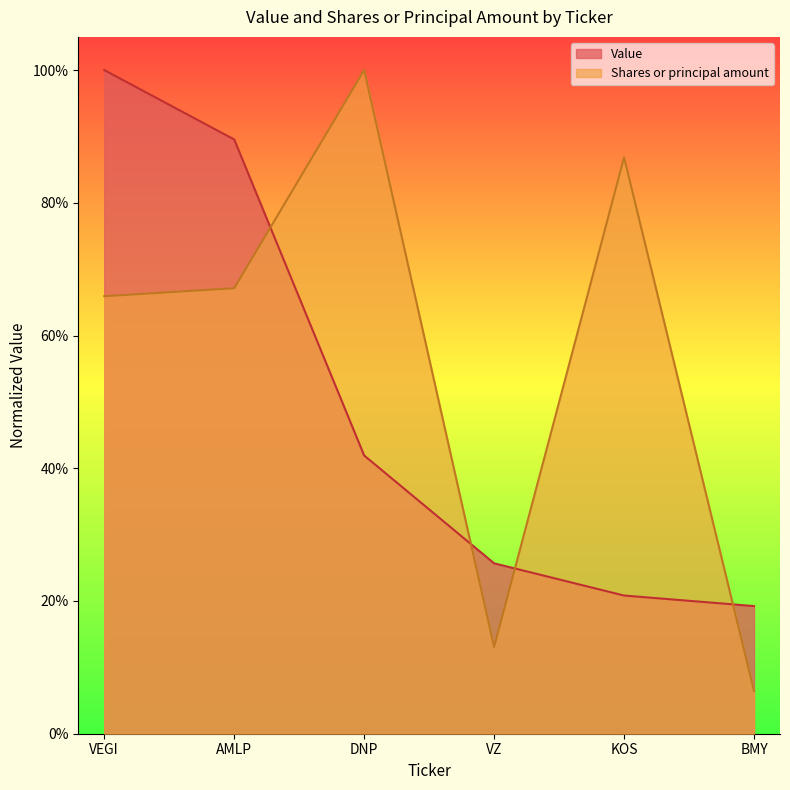

The value of Value at AMLP is 0.9. True or false?

True